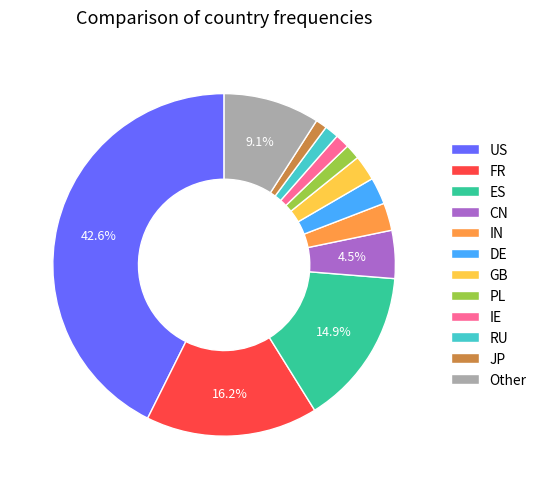

Combined, do PL and IN account for over 50%?

No